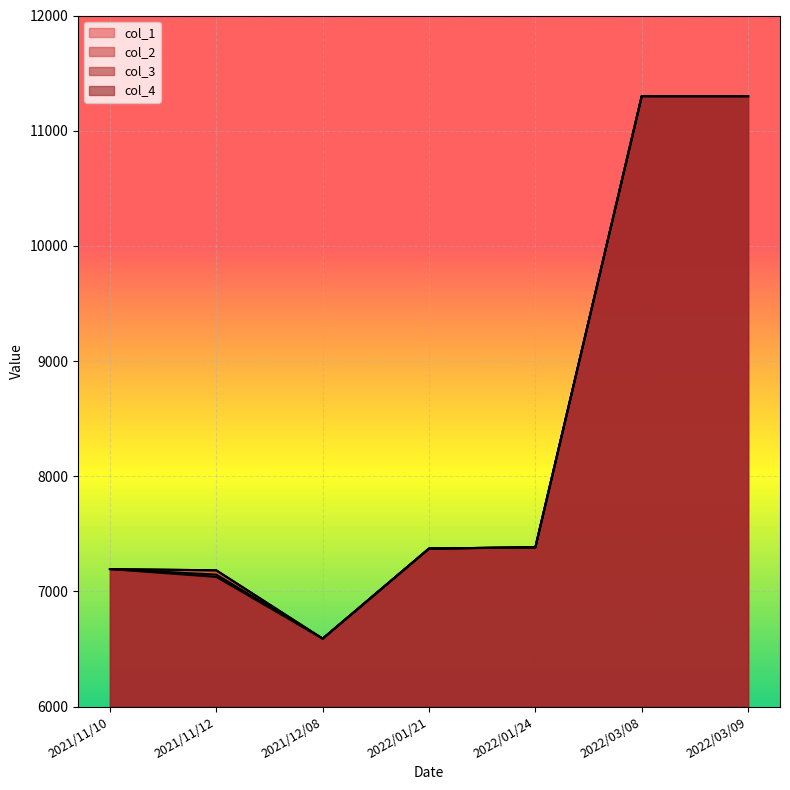

What is the label of the 5th point from the right?

2021/12/08